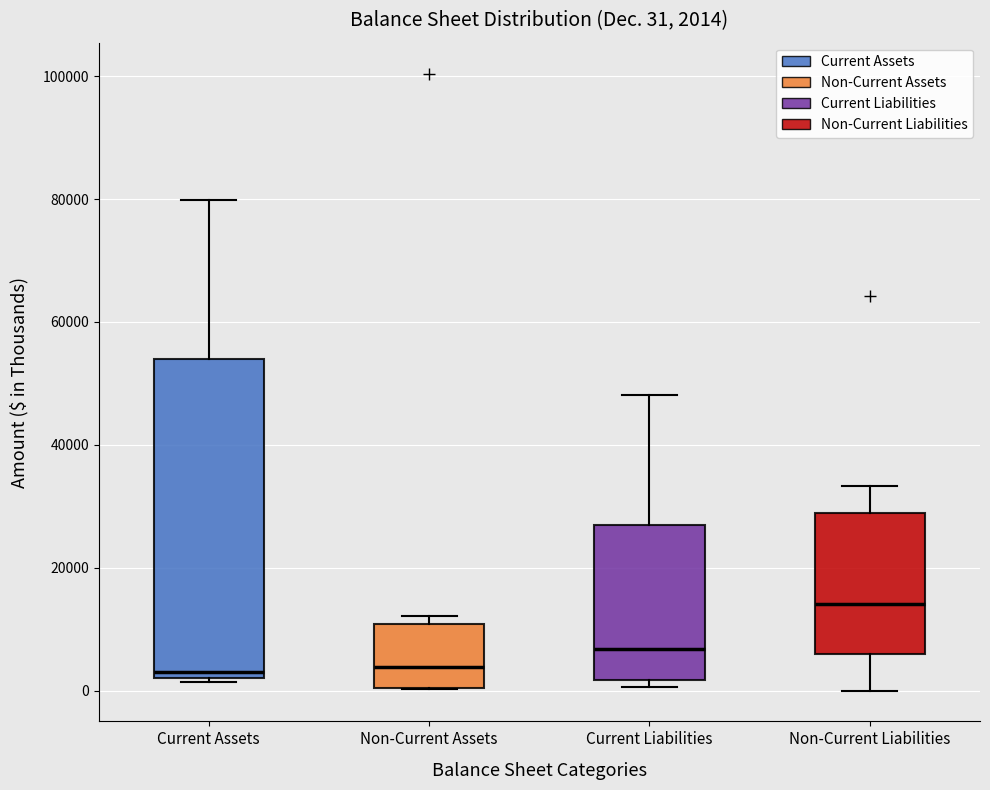

Which box is the tallest, from its lower edge to its upper edge?

Current Assets